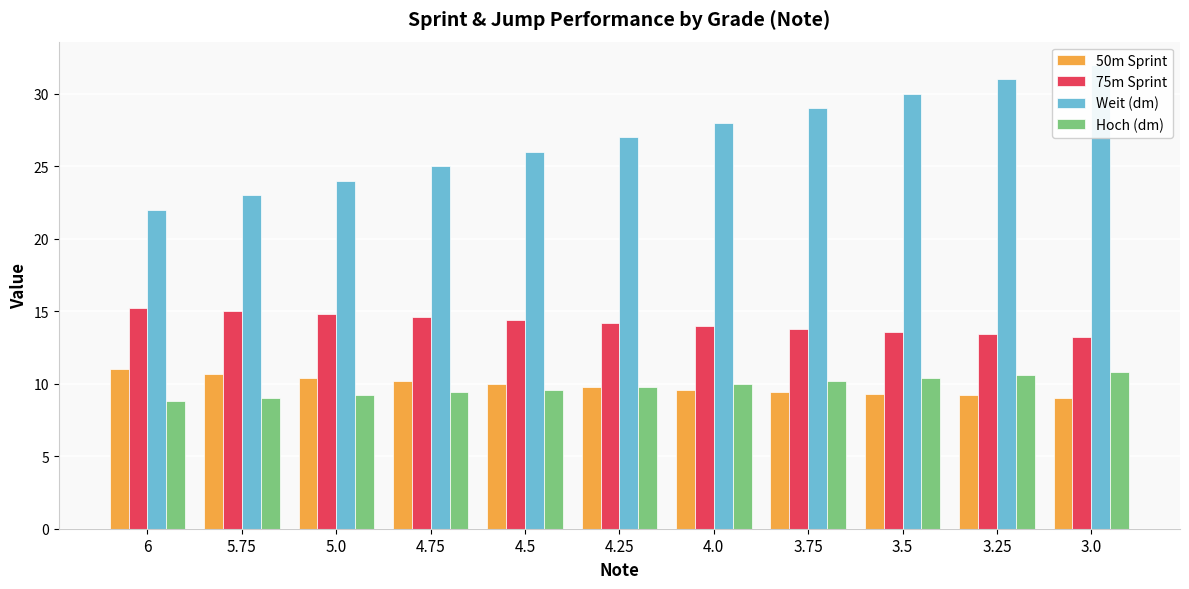

How many distinct data groups are displayed?

4